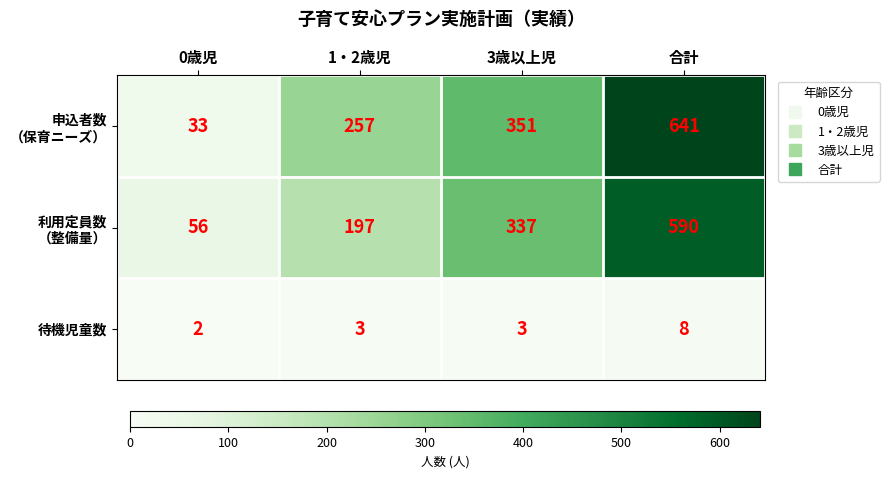

What is the difference between the 待機児童数 values at 0歳児 and 合計?

6